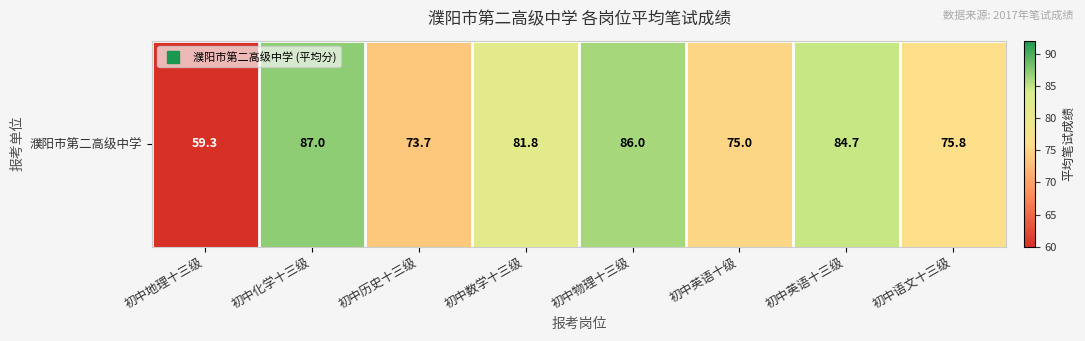

Count the number of values greater than 81.

4